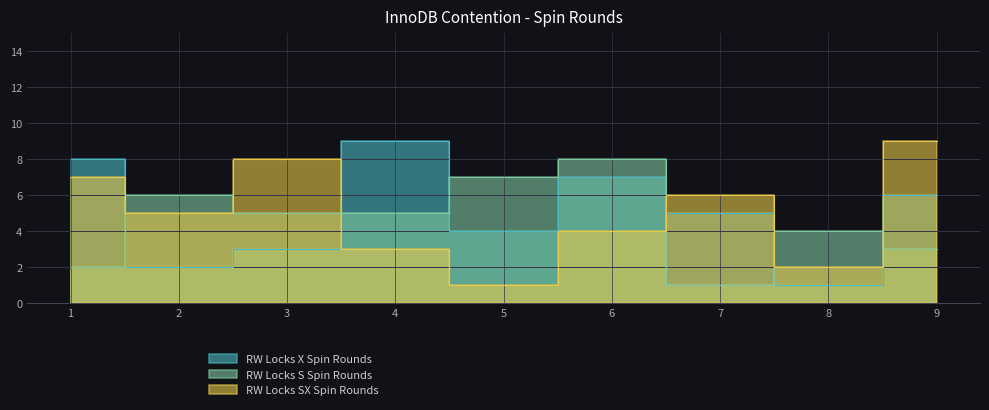

Does the chart display data point markers on the line(s)?

No